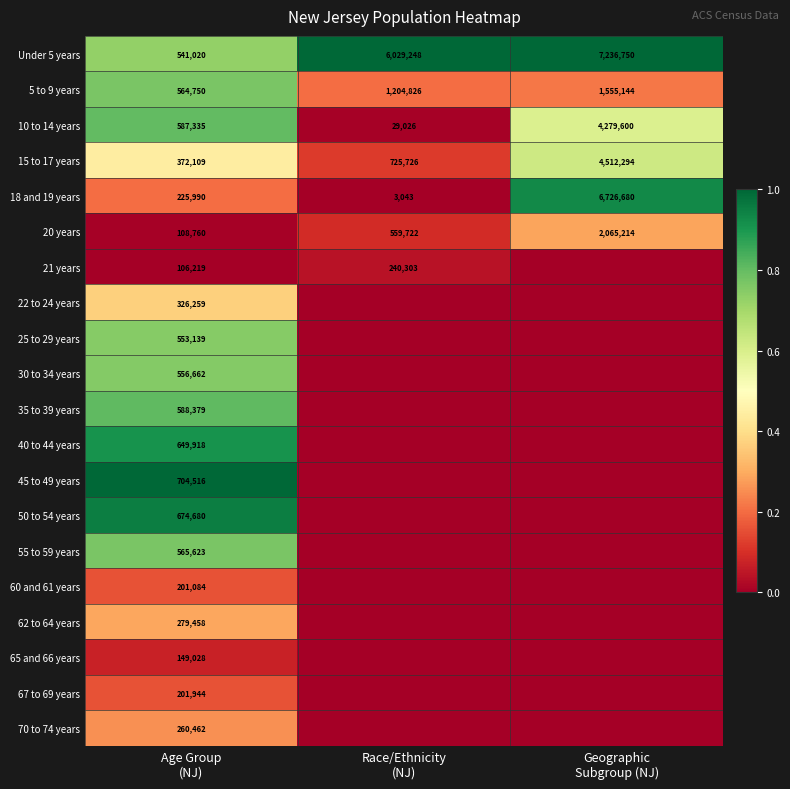

At how many categories does at least one series exceed 0?

3